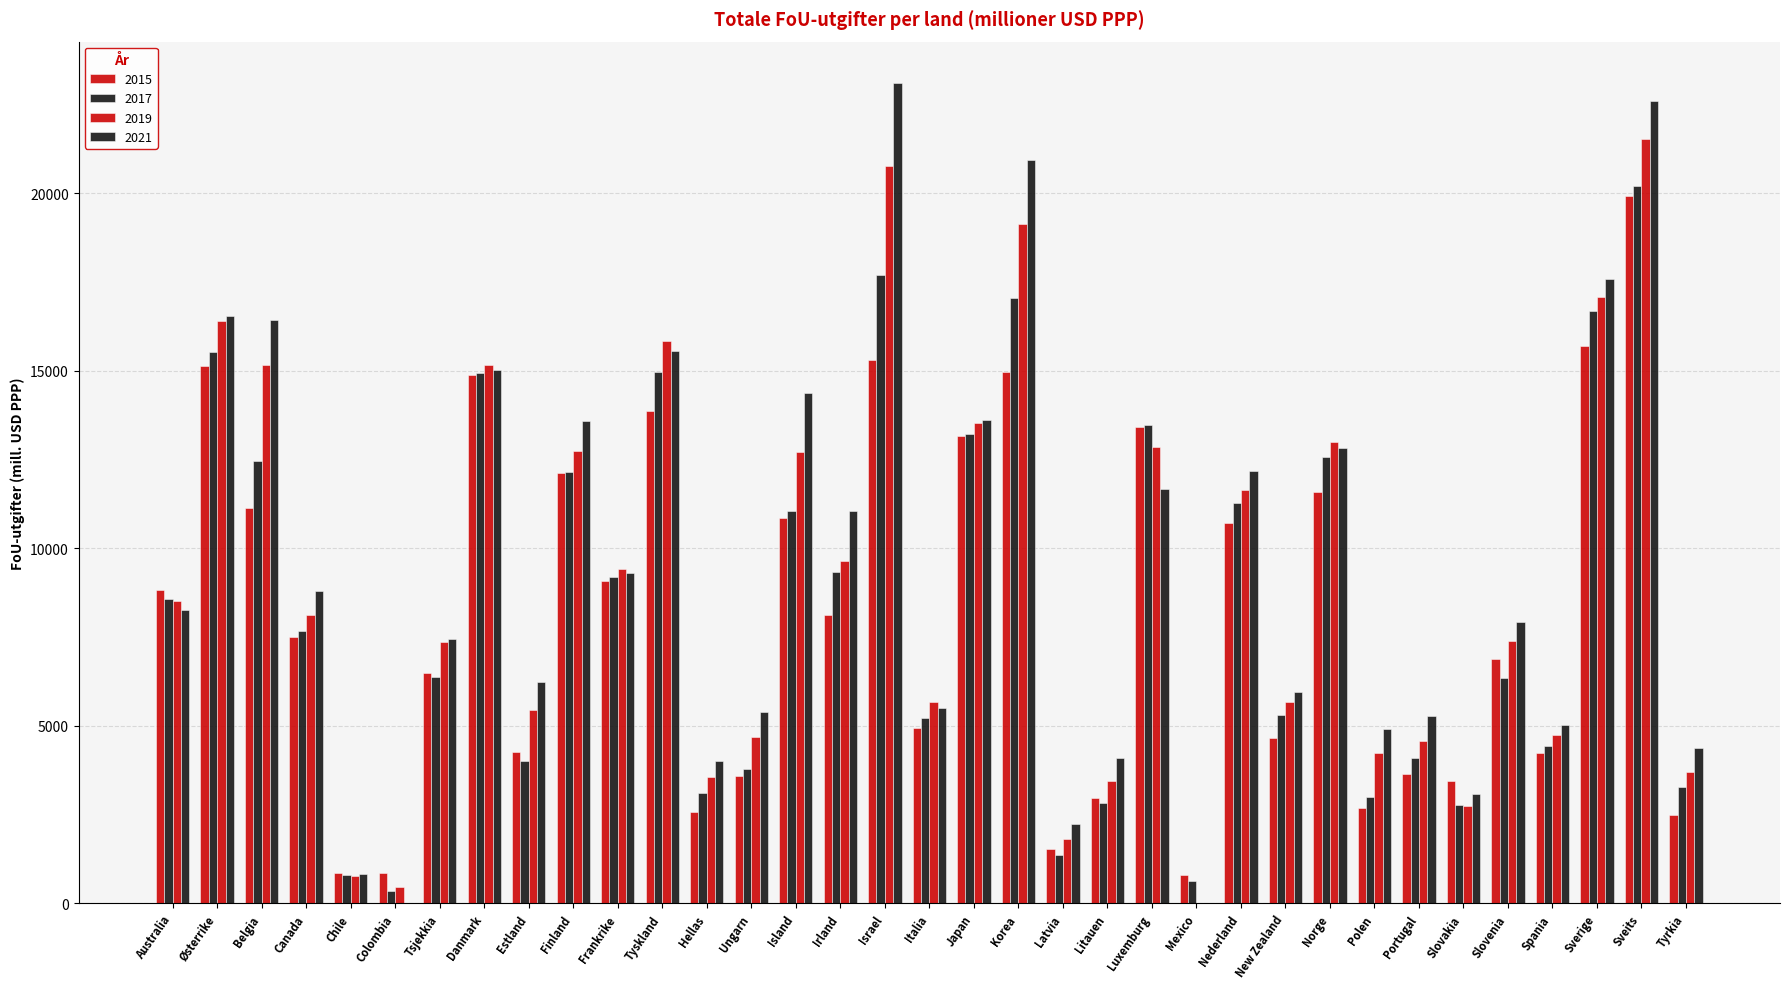

Are the bars horizontal?

No